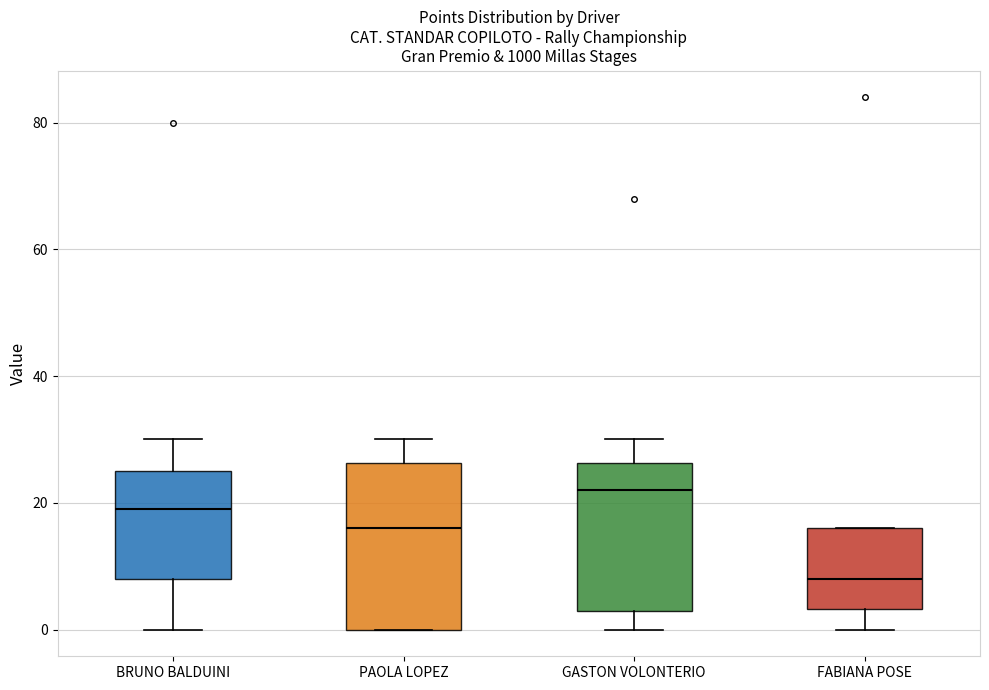

Comparing the boxes themselves (not the whiskers), which one is the tallest?

PAOLA LOPEZ